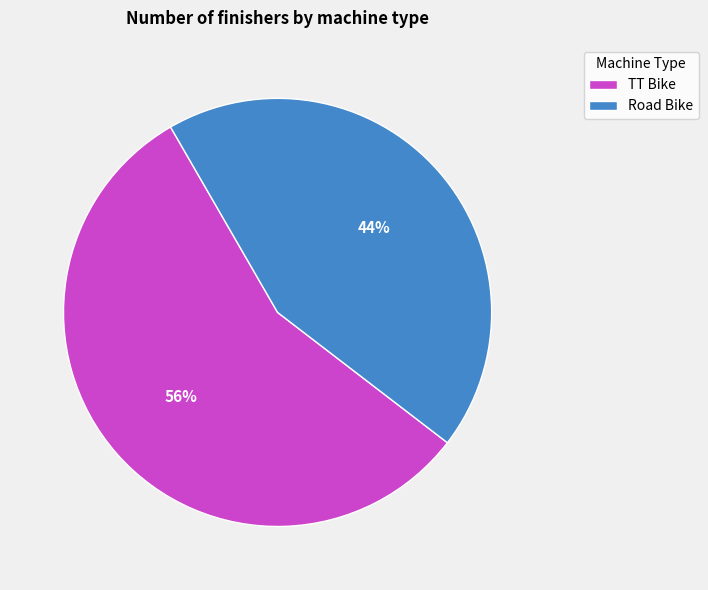

True or false: Road Bike accounts for 44% of the total.

True